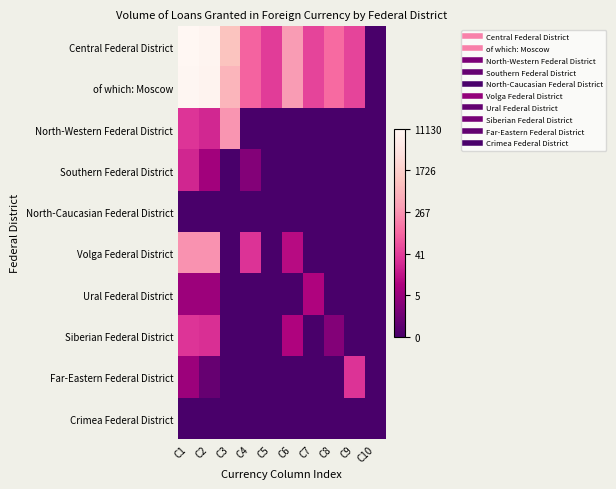

At which category does the chart reach its minimum across all series?

C10